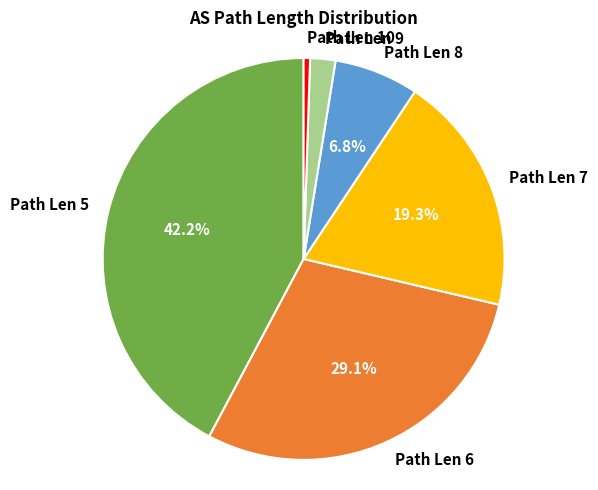

What percentage is NOT represented by Path Len 5?

57.8%